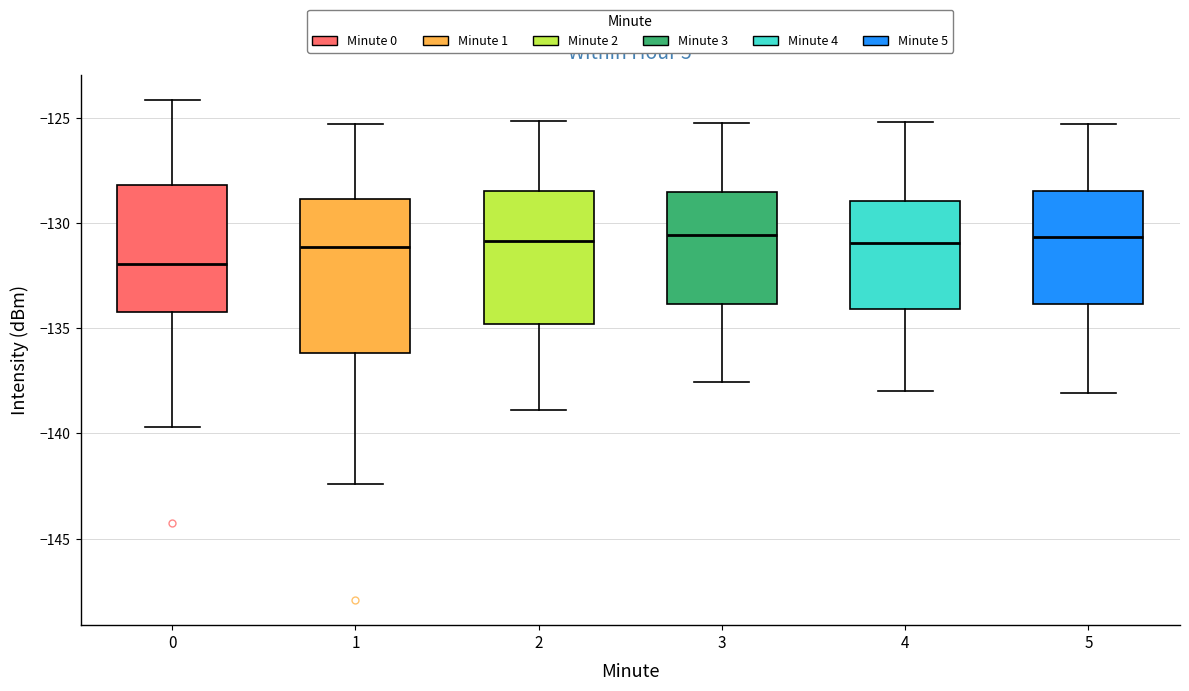

Reading left to right, read every box against the y-axis: the position of its median line, the range the box covers, and the ends of its whiskers. The values are not printed on the chart, so give them approximately, as read against the axis.

0: median -132.0, box -134.0 to -128.0, whiskers -139.5 to -124.0
1: median -131.0, box -136.0 to -129.0, whiskers -142.5 to -125.5
2: median -131.0, box -135.0 to -128.5, whiskers -139.0 to -125.0
3: median -130.5, box -134.0 to -128.5, whiskers -137.5 to -125.0
4: median -131.0, box -134.0 to -129.0, whiskers -138.0 to -125.0
5: median -130.5, box -134.0 to -128.5, whiskers -138.0 to -125.5